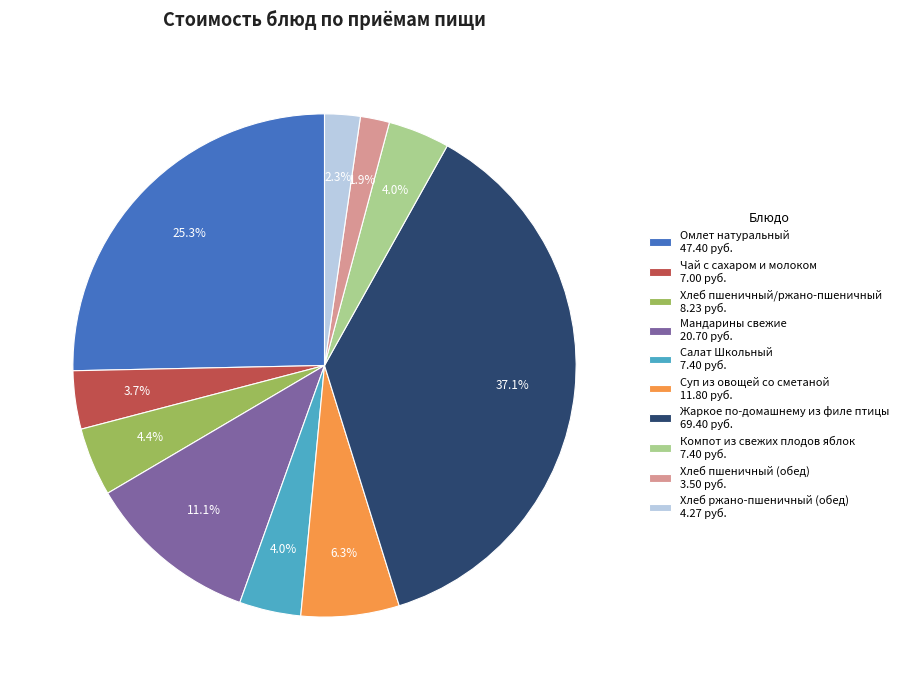

To the nearest percent, what percentage of the pie is Хлеб ржано-пшеничный (обед)?

2%